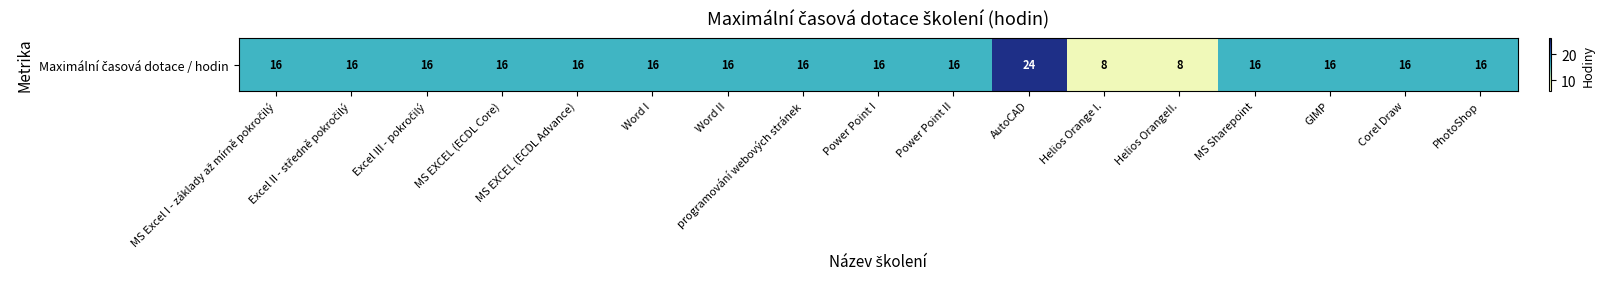

Reading right to left, extract all data points from this chart.

PhotoShop=16	Corel Draw=16	GIMP=16	MS Sharepoint=16	Helios OrangeII.=8	Helios Orange I.=8	AutoCAD=24	Power Point II=16	Power Point I=16	programování webových stránek=16	Word II=16	Word I=16	MS EXCEL (ECDL Advance)=16	MS EXCEL (ECDL Core)=16	Excel III - pokročilý=16	Excel II - středně pokročilý=16	MS Excel I - základy až mírně pokročilý=16